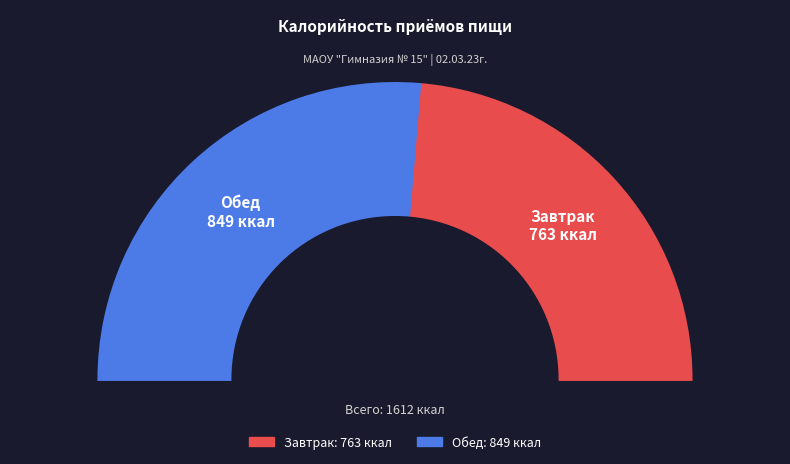

To the nearest percent, what is the difference between the Завтрак and Обед slice percentages?

5%